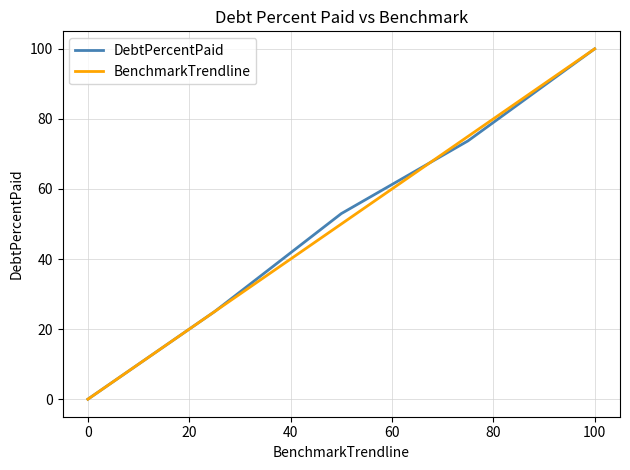

What is the difference between the maximum and minimum values in the DebtPercentPaid series?

100.0